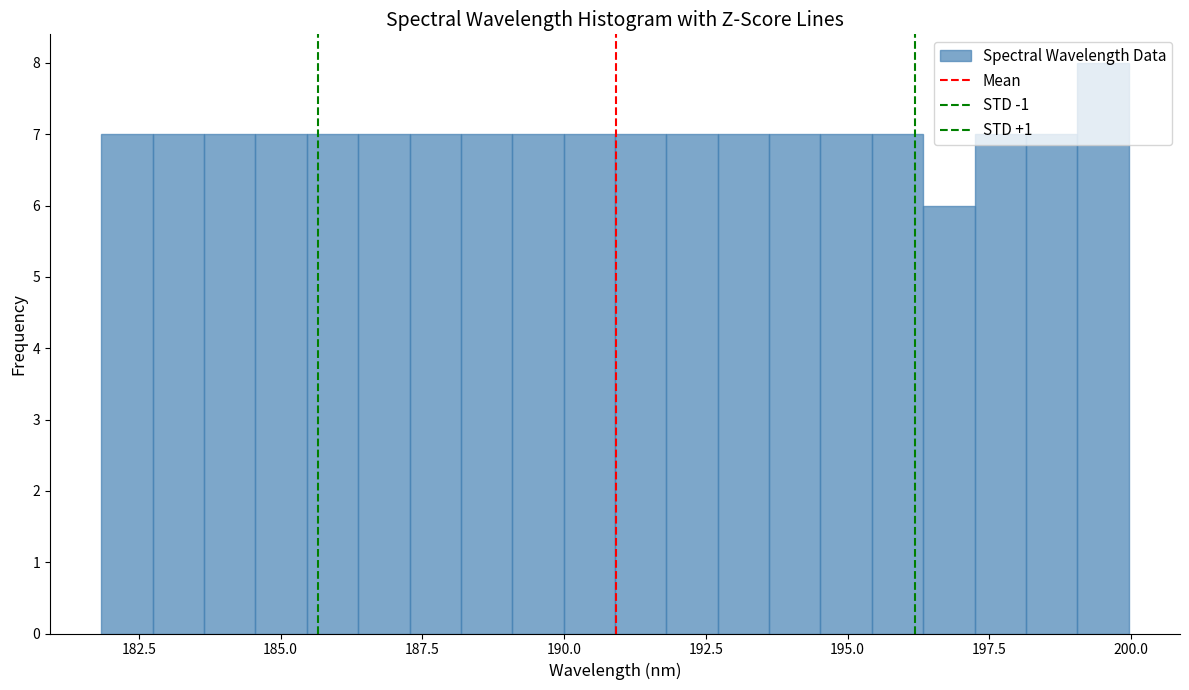

Around what value on the x-axis is the tallest bar? Give the approximate position of its centre, as read against the axis.

199.5